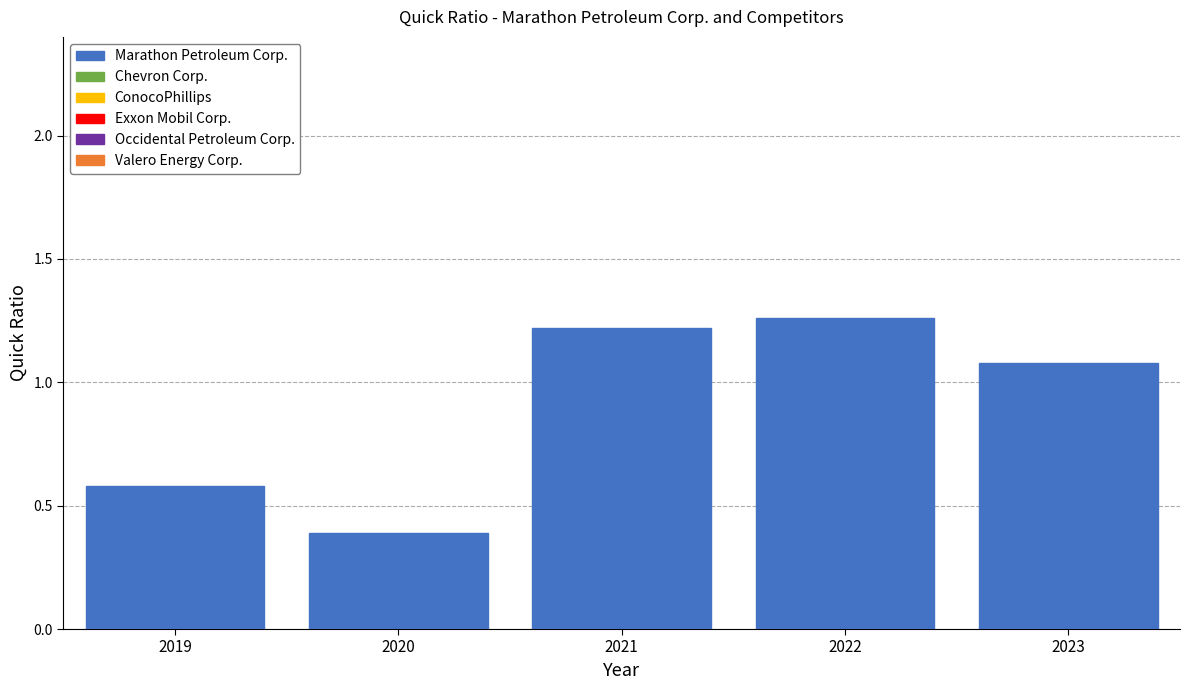

What is the value of the 3rd bar from the left?

1.2